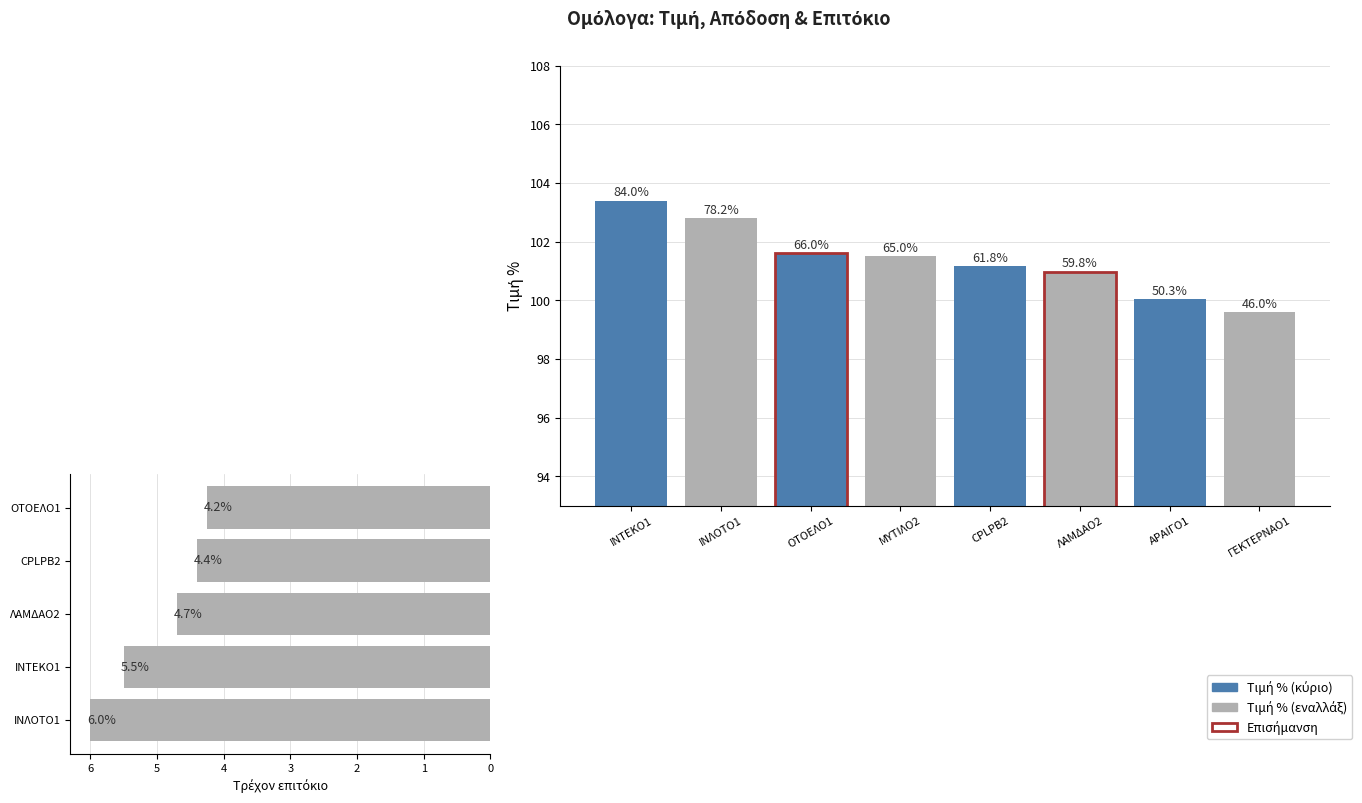

The value of Απόδοση στη λήξη at CPLPB2 is 2.0. True or false?

False